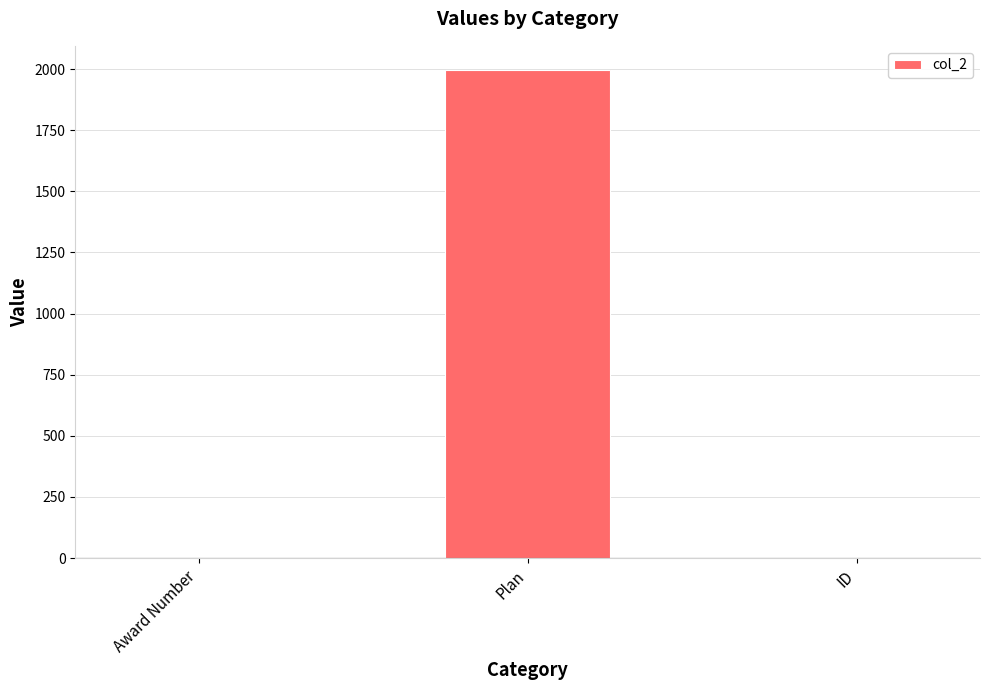

Reading left to right, list all the values displayed in this chart.

0	1995	0